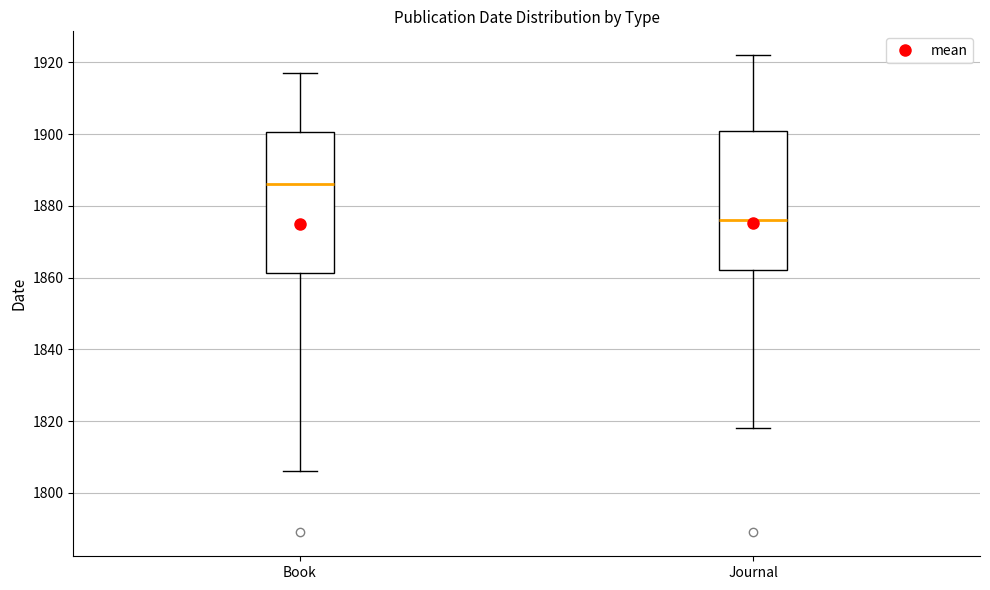

Where does the lower whisker of the box for Book end on the y-axis? The values are not printed on the chart, so give them approximately, as read against the axis.

1806